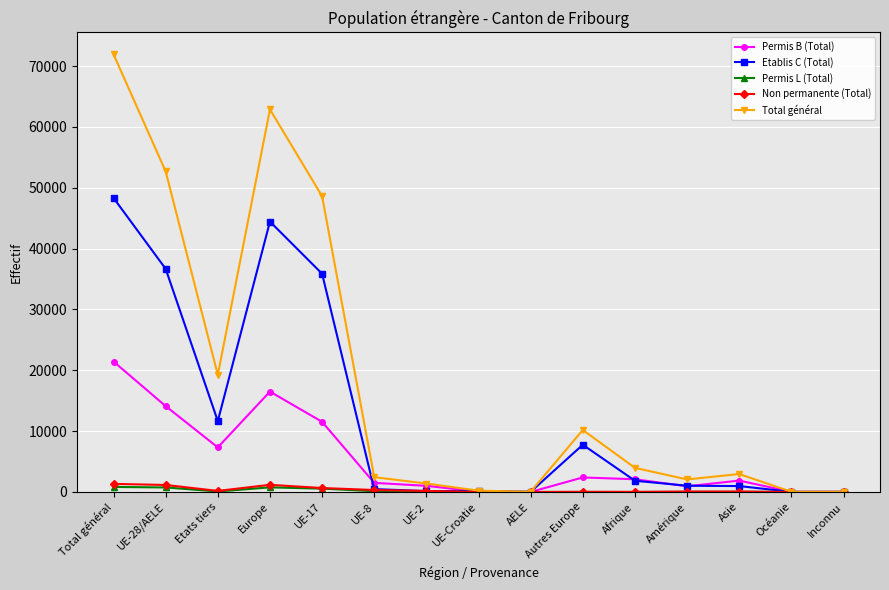

What are all the series names shown in the legend?

Permis B (Total), Etablis C (Total), Permis L (Total), Non permanente (Total), Total général